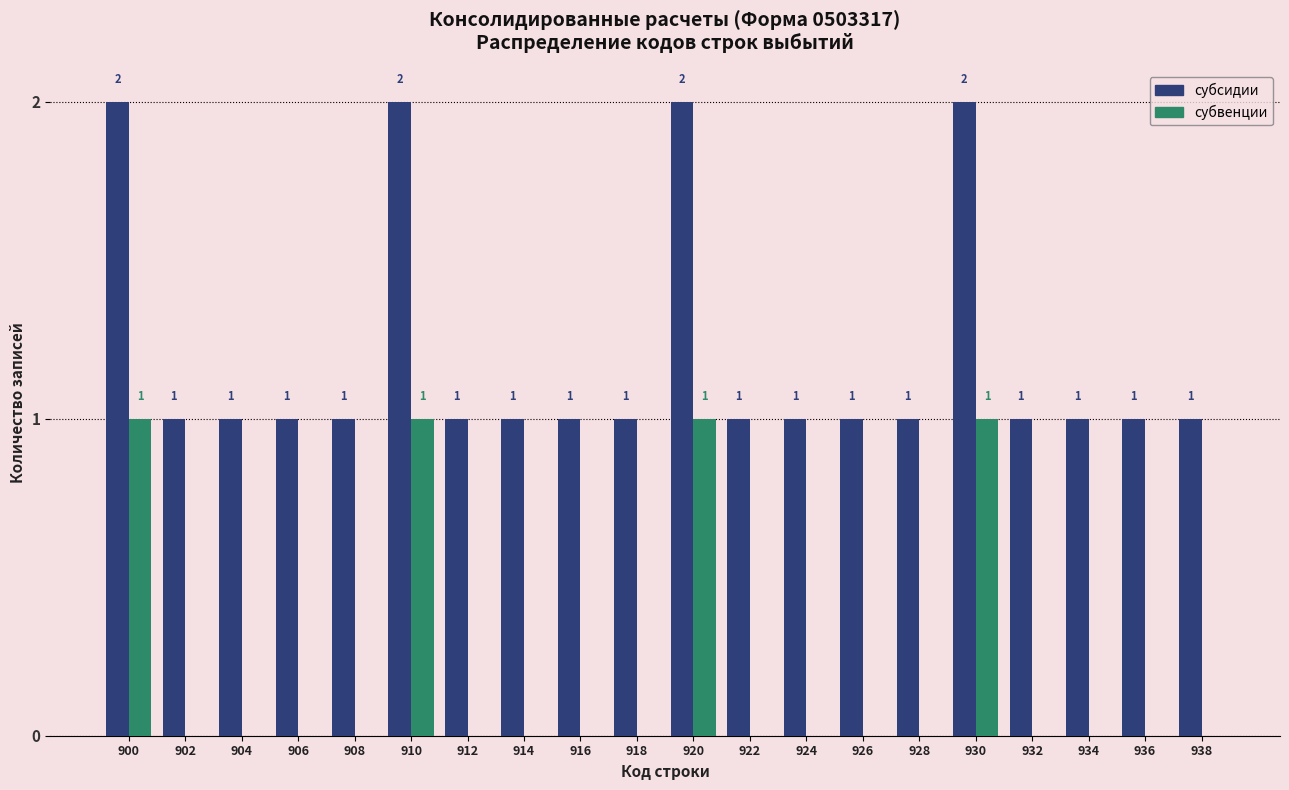

Reading left to right, what are all the values shown in this chart?

субсидии: 900=2	902=1	904=1	906=1	908=1	910=2	912=1	914=1	916=1	918=1	920=2	922=1	924=1	926=1	928=1	930=2	932=1	934=1	936=1	938=1
субвенции: 900=1	902=0	904=0	906=0	908=0	910=1	912=0	914=0	916=0	918=0	920=1	922=0	924=0	926=0	928=0	930=1	932=0	934=0	936=0	938=0